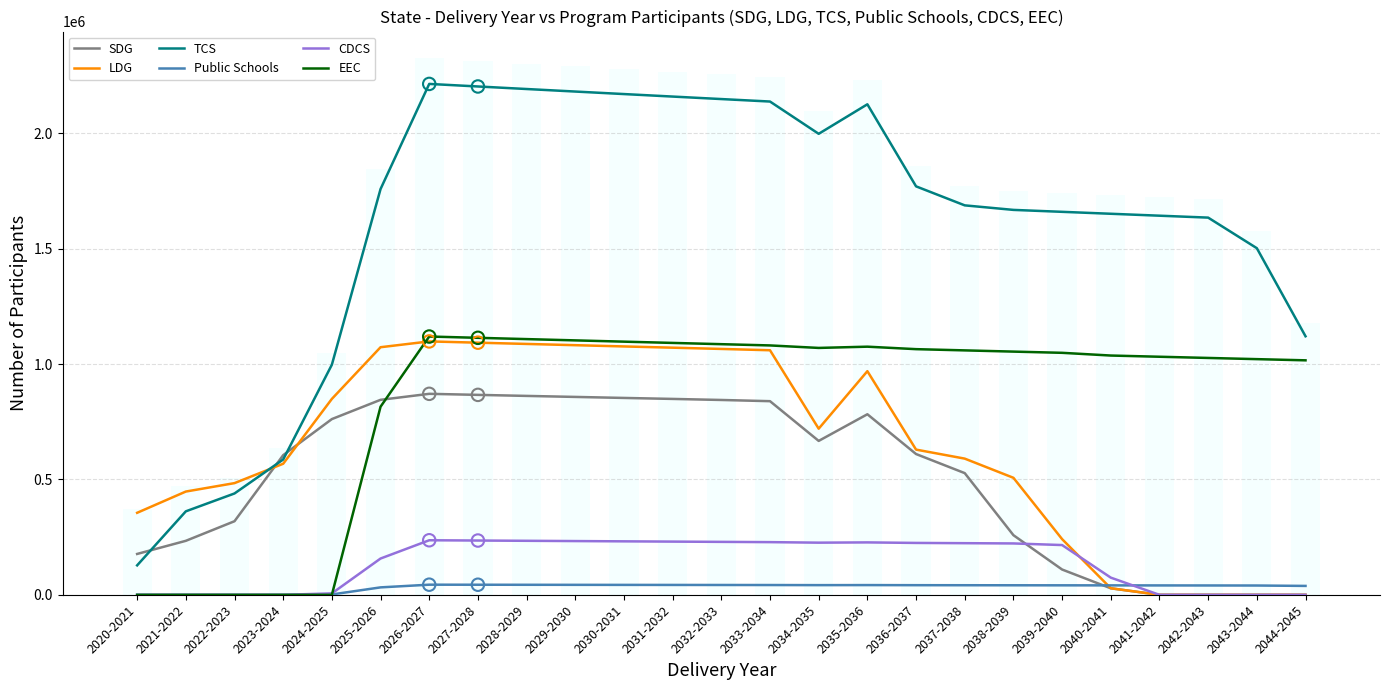

Is the value of CDCS at 2027-2028 greater than the value of LDG at 2021-2022?

No